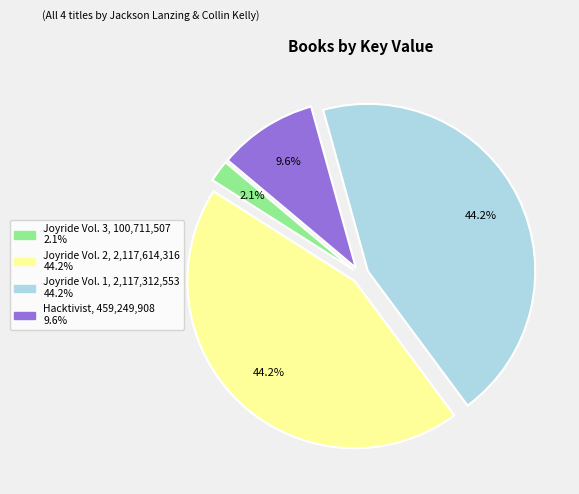

Between Joyride Vol. 3 and Joyride Vol. 2, which is larger?

Joyride Vol. 2